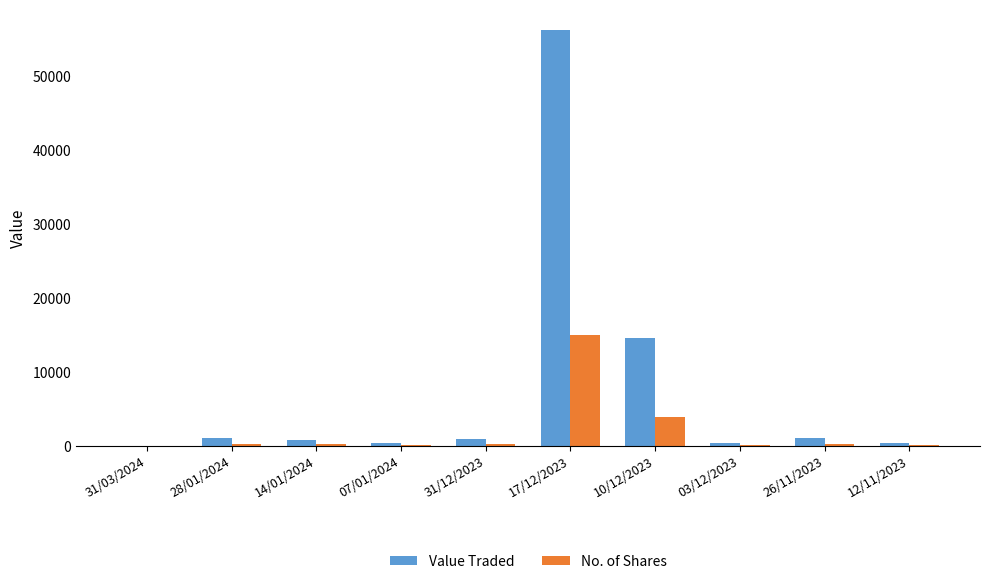

What is the total value across all series at 31/03/2024?

14